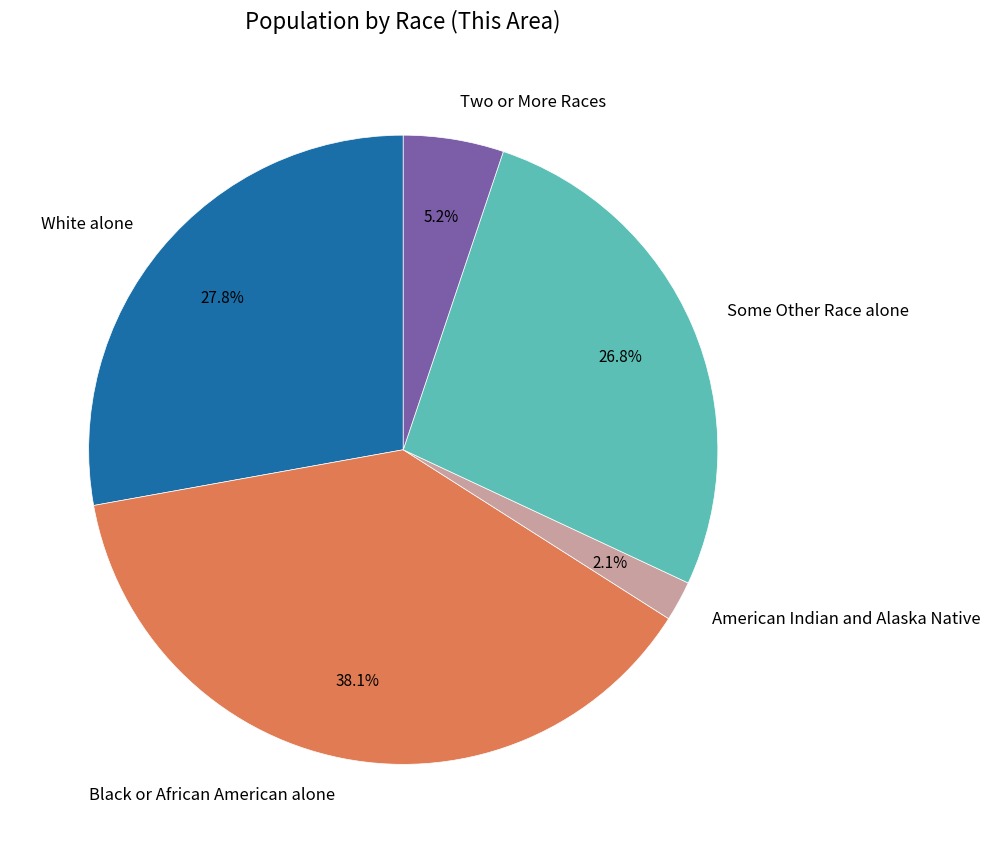

Is the sum of Black or African American alone and Two or More Races greater than half?

No